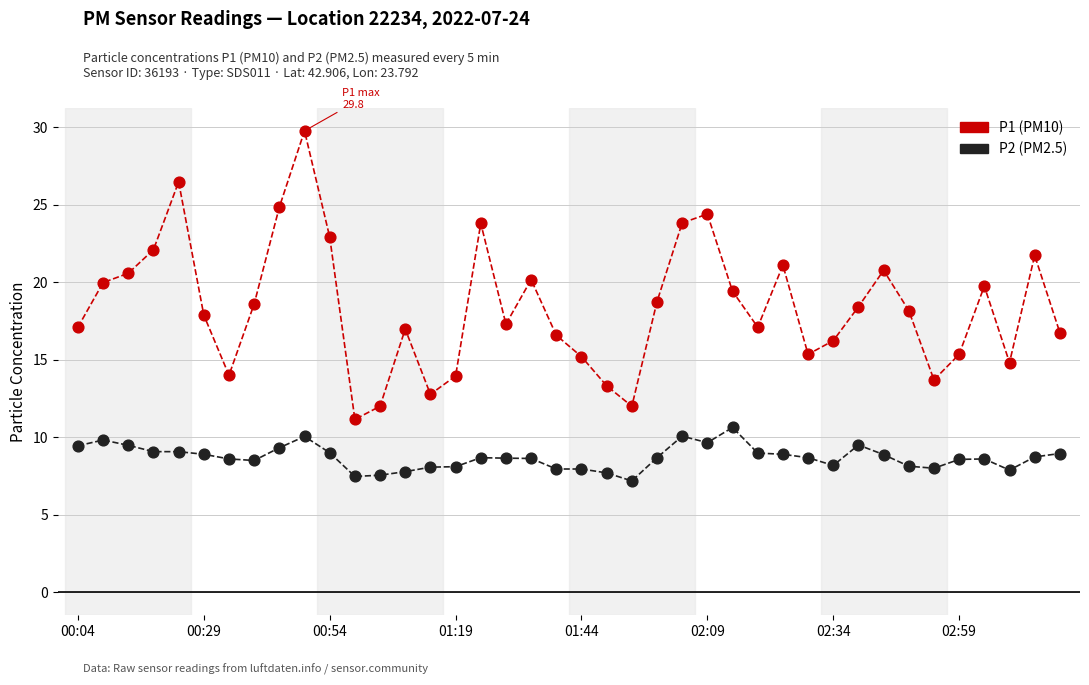

Across all data points, what is the range of Y values (max minus min)?

22.6